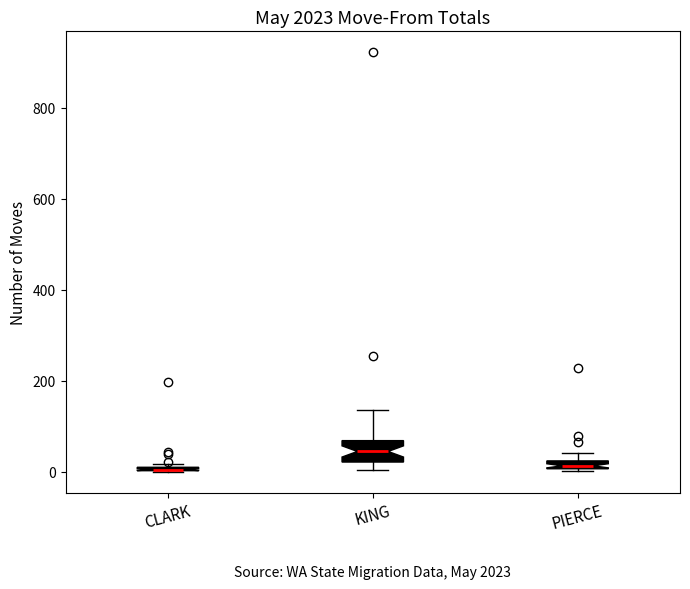

Where does the upper whisker of the box for KING end on the y-axis? The values are not printed on the chart, so give them approximately, as read against the axis.

140